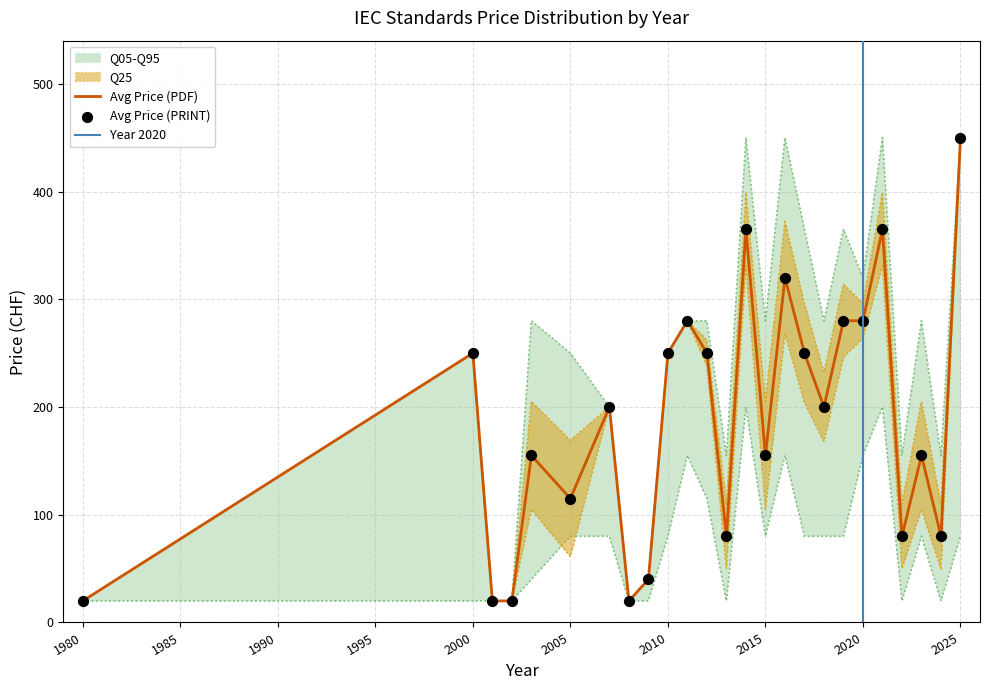

Which series reaches the maximum Y coordinate?

Avg Price (PDF)